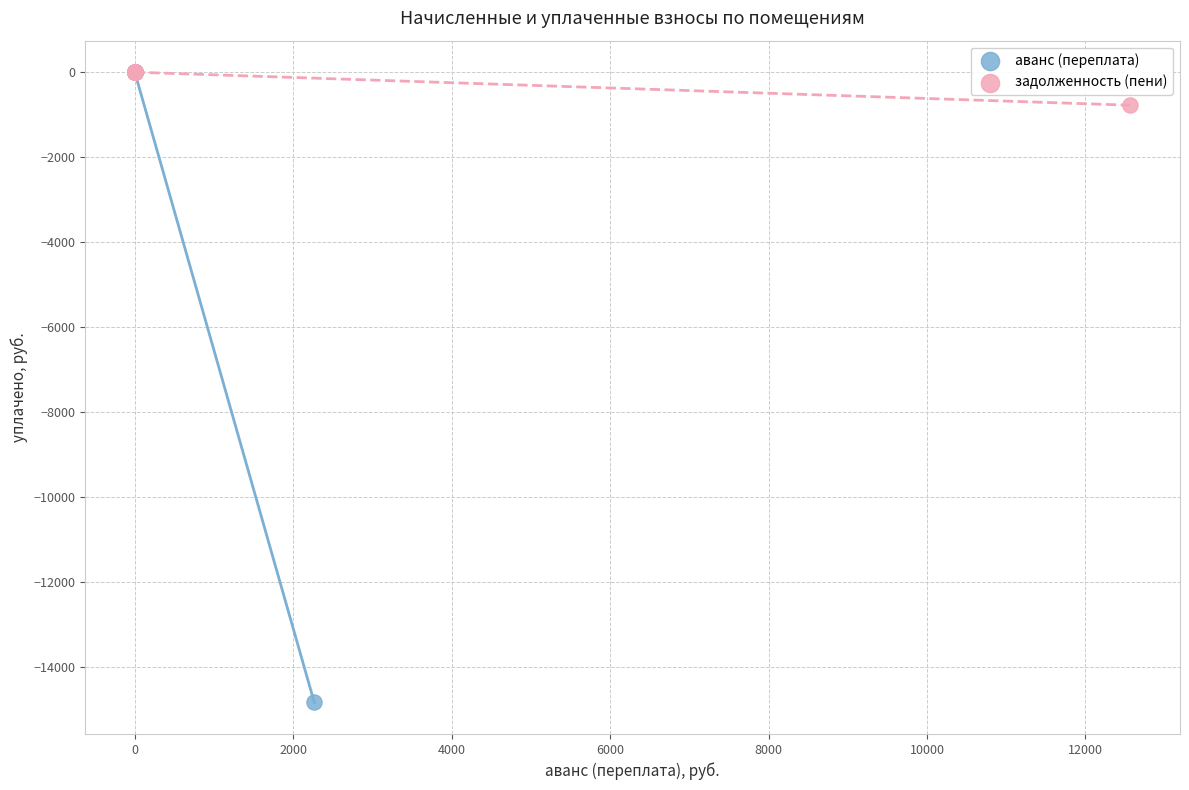

Which series contains the lowest Y value?

аванс (переплата)